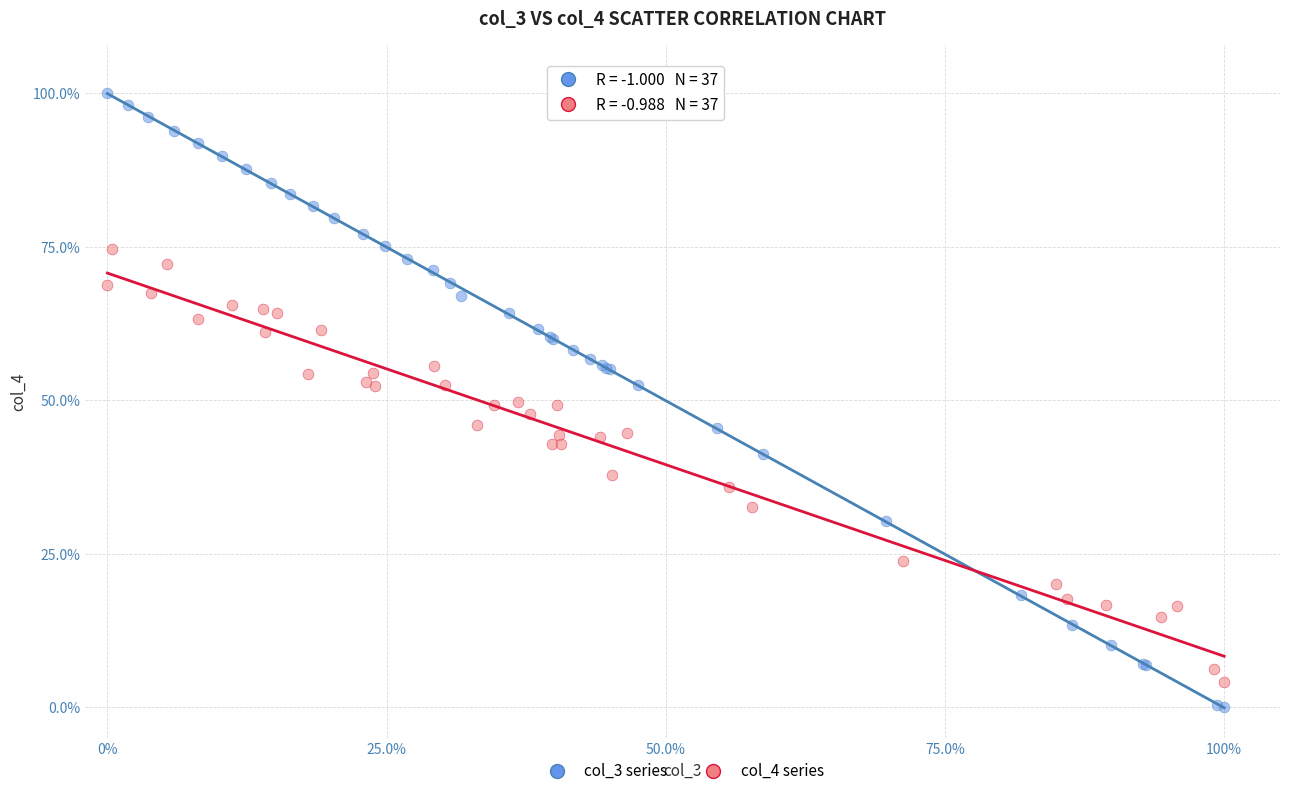

What are all the series names shown in the legend?

col_3 series, col_4 series